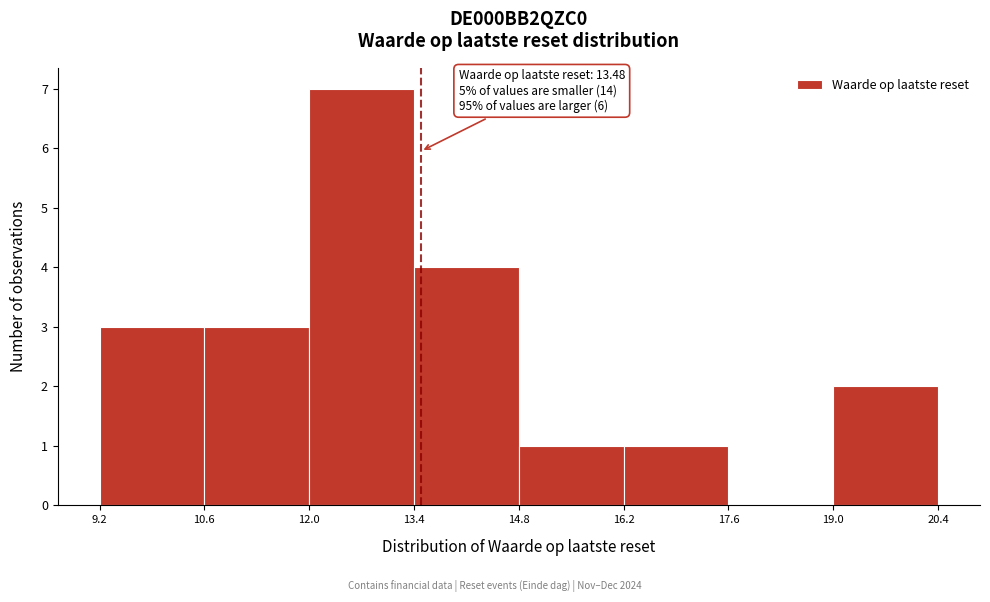

Over which range of the x-axis is the bar tallest?

12.0 to 13.4